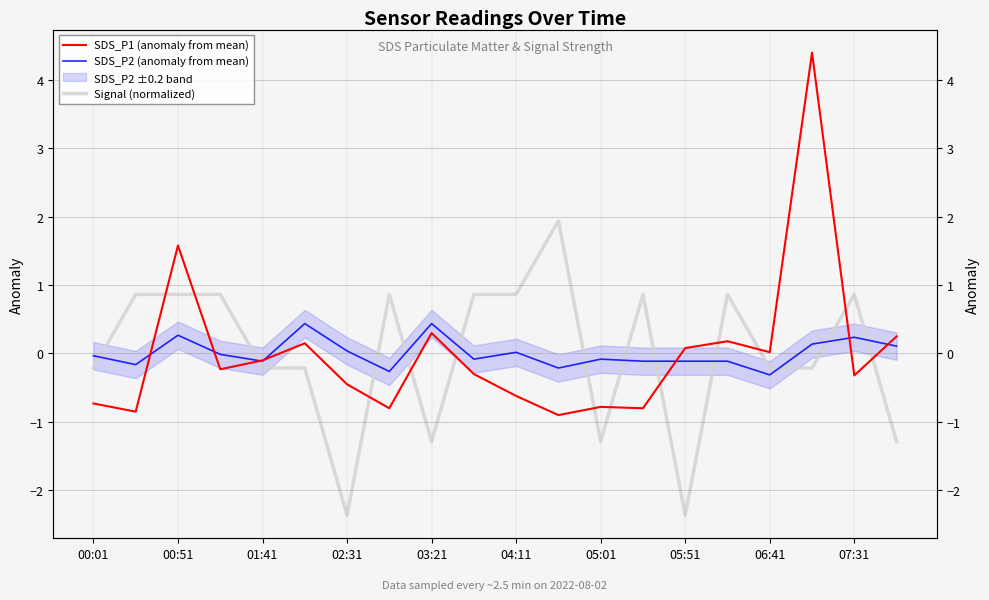

Count the number of categories in the chart.

20